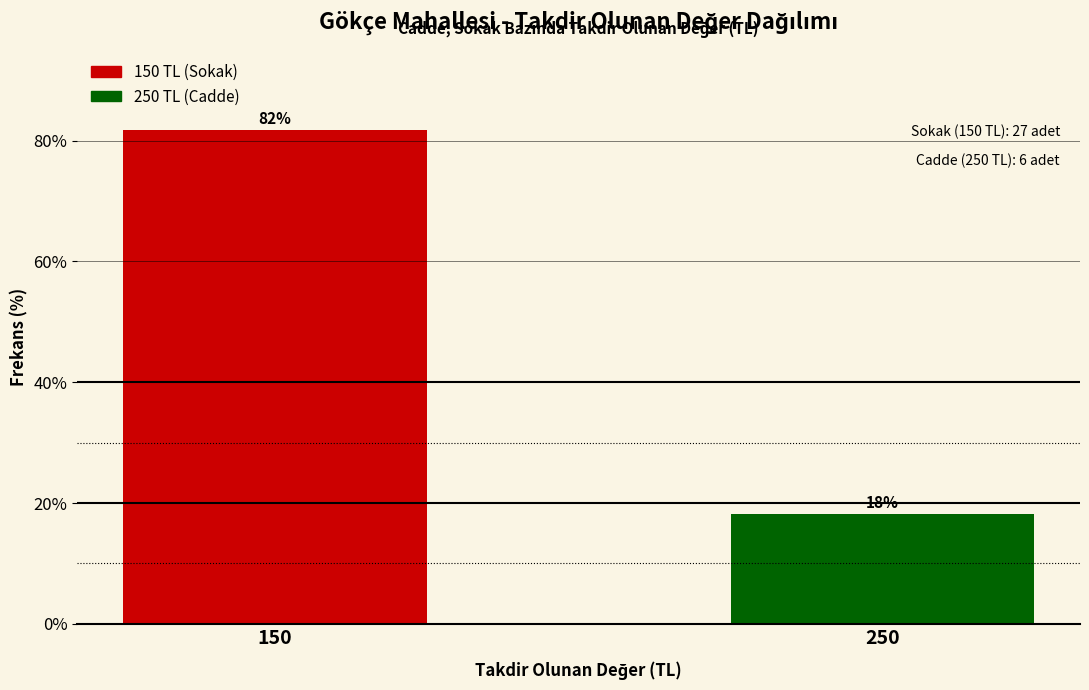

At which category does the chart reach its peak across all series?

150